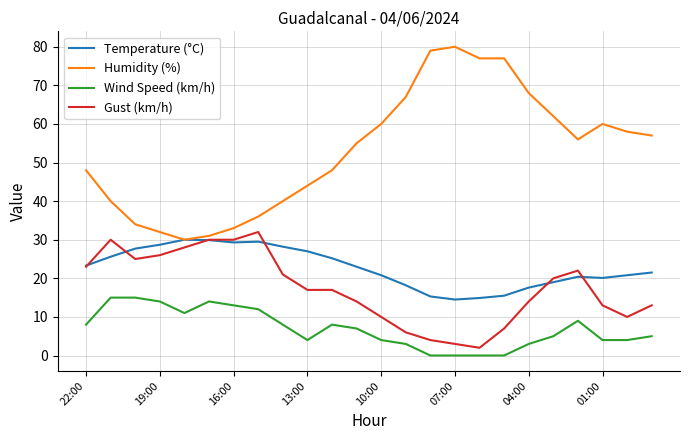

What is the sum of all Humidity (%) values?

1272.0